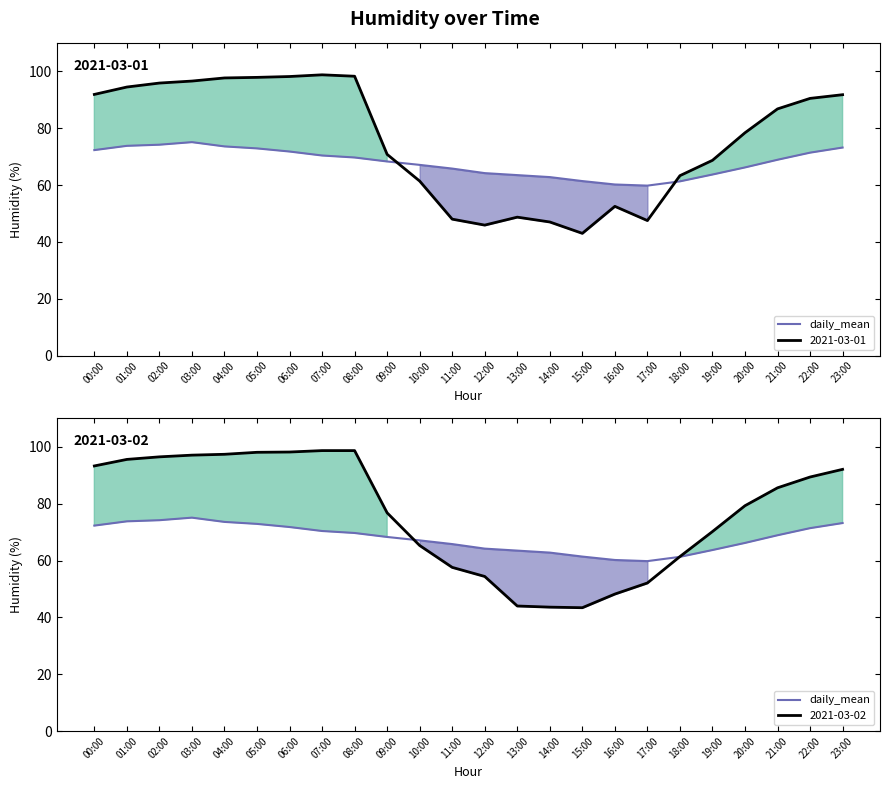

At which label does the data first exceed 68?

00:00